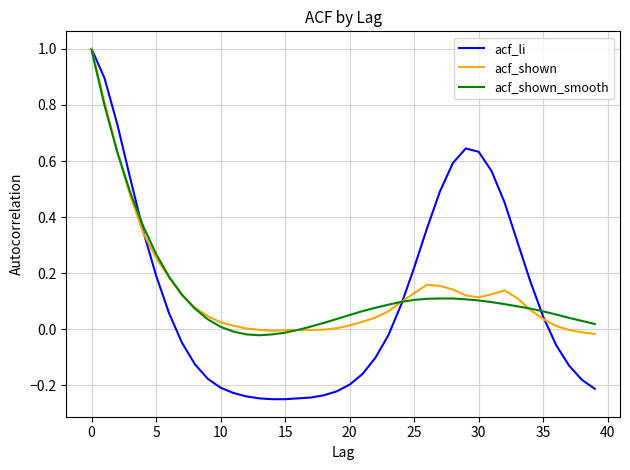

What is the maximum value shown in the chart?

1.0